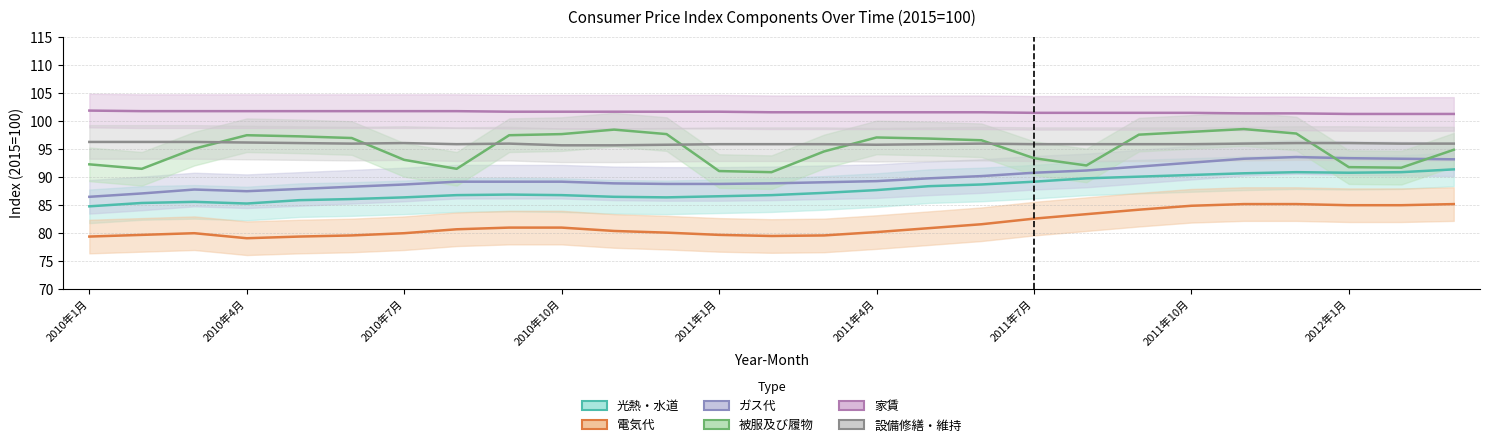

What is the value of the 被服及び履物 point at the 6th from the left?

96.9